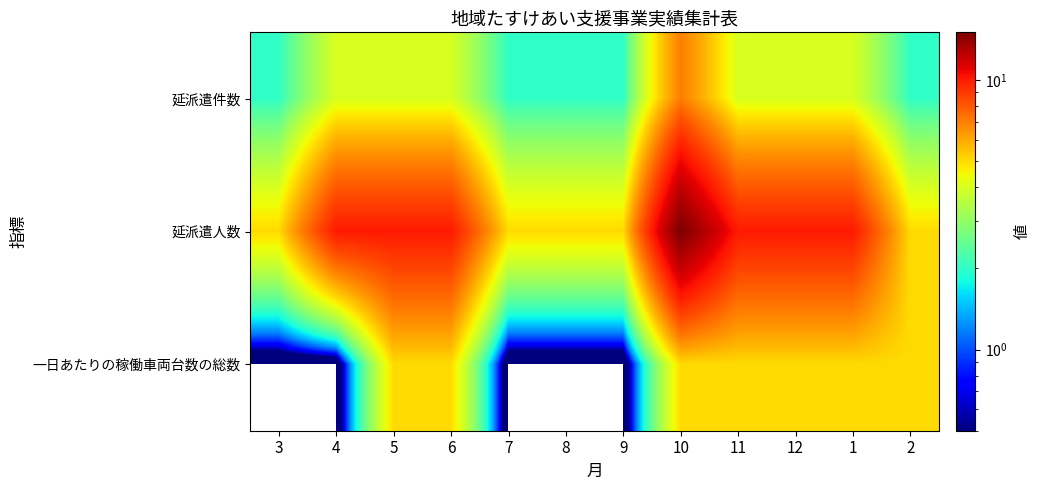

Reading left to right, transcribe all the data shown in this chart.

延派遣件数: 3=2	4=4	5=4	6=4	7=2	8=2	9=2	10=7	11=4	12=4	1=4	2=2
延派遣人数: 3=5	4=10	5=10	6=10	7=5	8=5	9=5	10=15	11=10	12=10	1=10	2=5
一日あたりの稼働車両台数の総数: 3=0	4=0	5=5	6=5	7=0	8=0	9=0	10=5	11=5	12=5	1=5	2=5